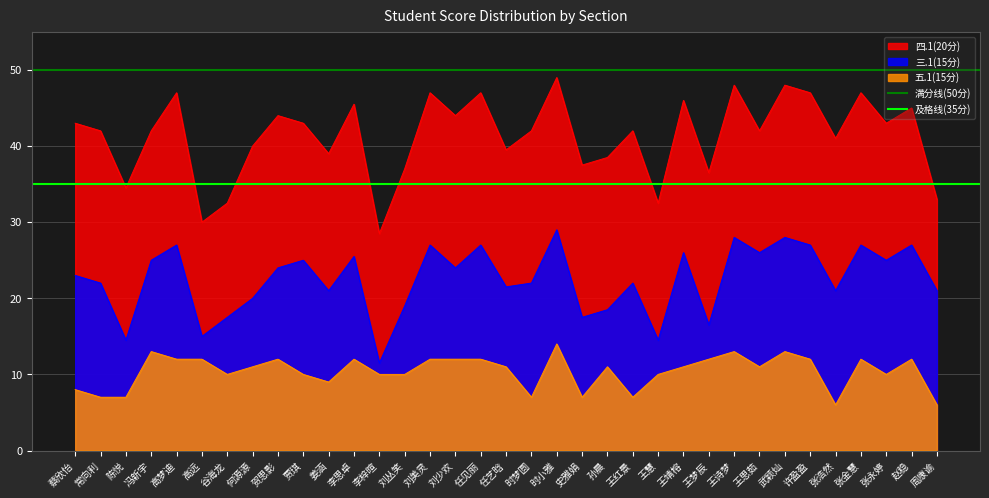

At which label does 满分线(50分) reach its peak?

蔡欣怡